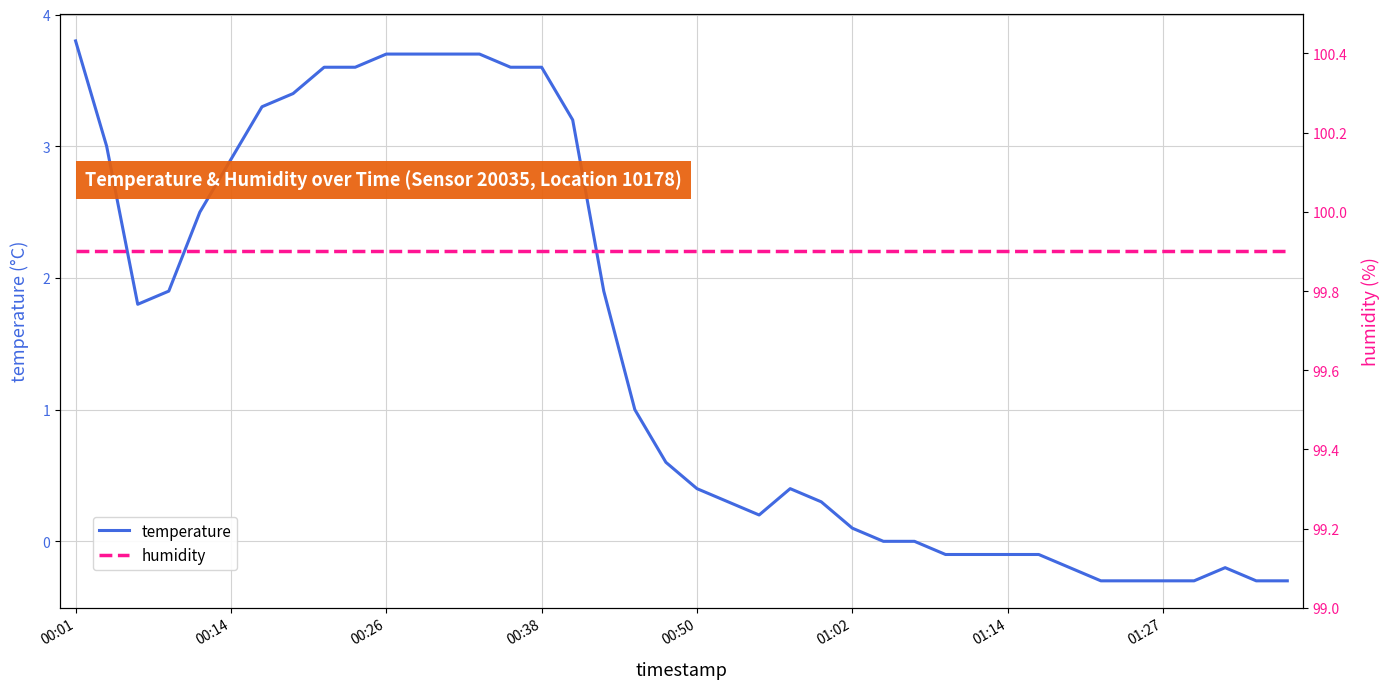

True or false: temperature has a value of 0.1 at 01:02.

True